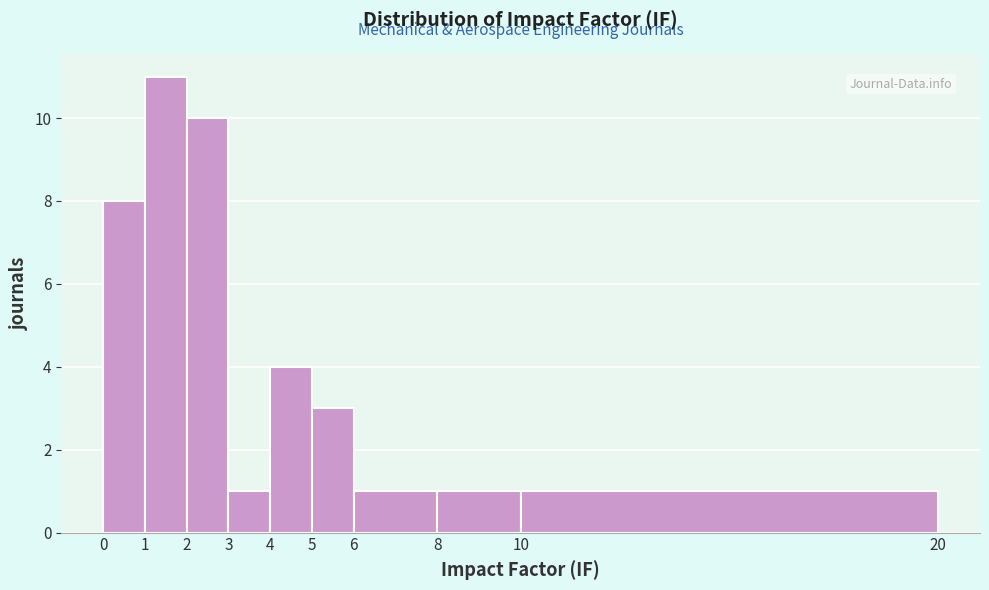

How tall is the bar that spans 3 to 4 on the x-axis? The values are not printed on the chart, so give them approximately, as read against the axis.

1